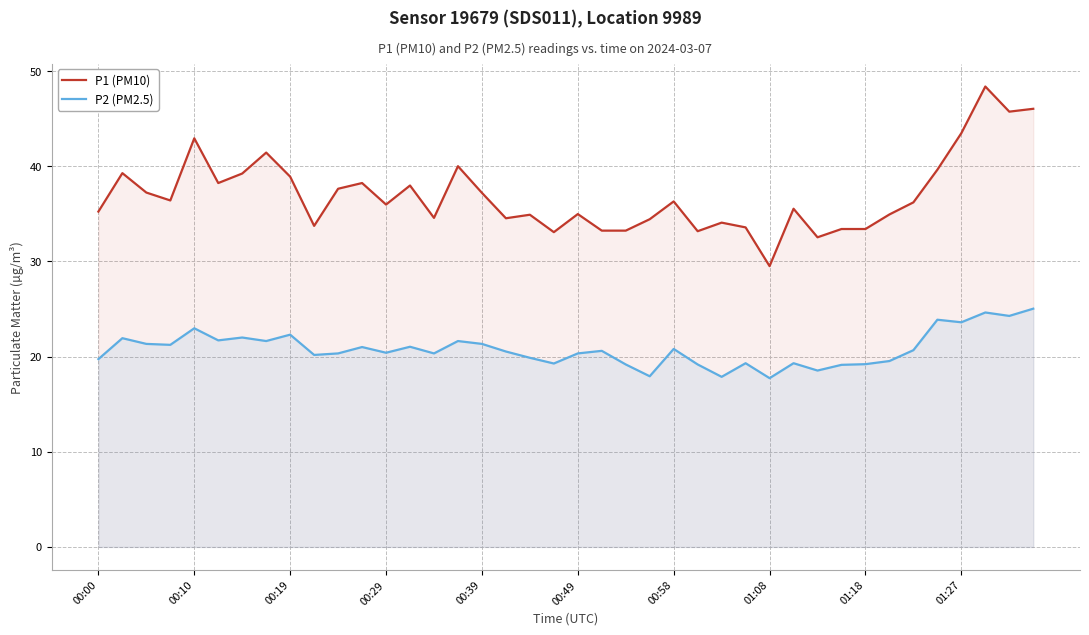

True or false: P2 (PM2.5) and P1 (PM10) intersect in this chart.

False